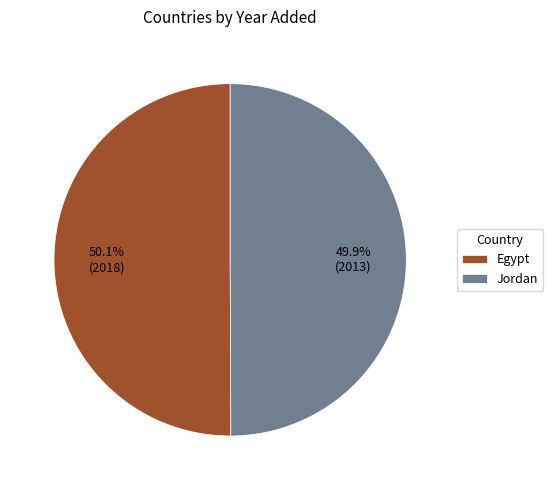

Is there a majority slice in this chart?

Yes